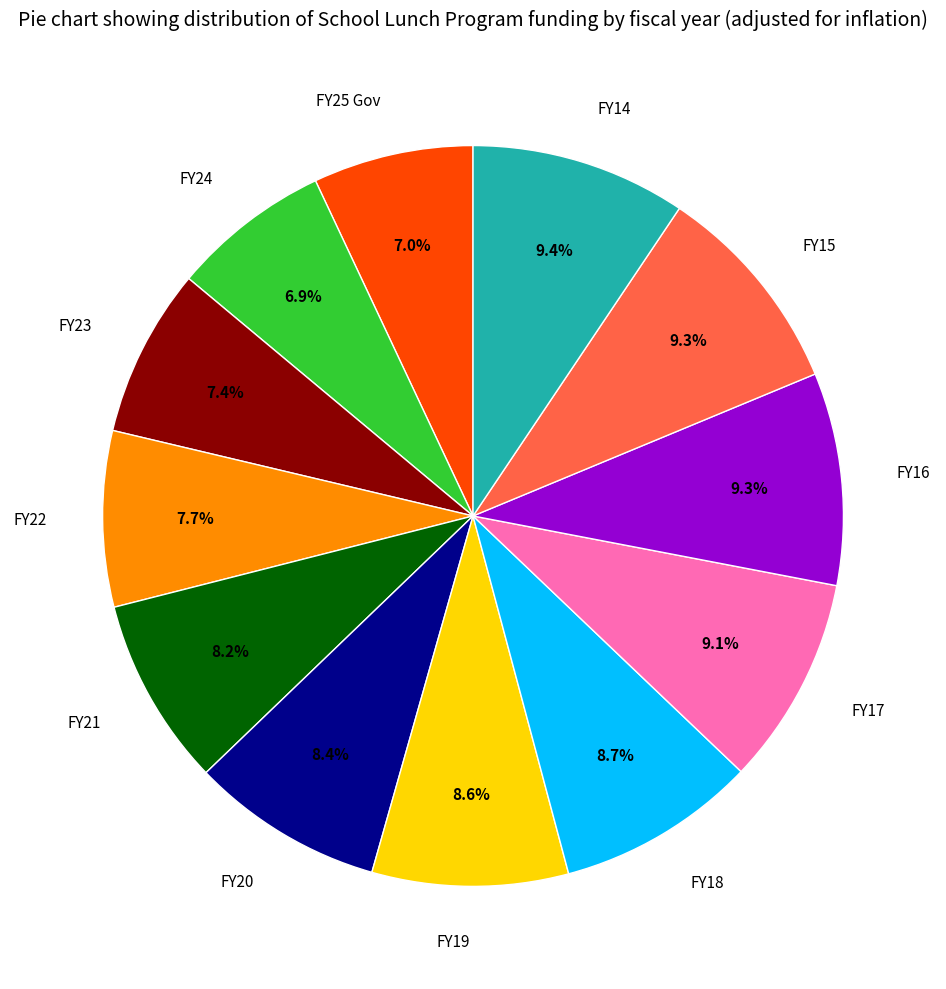

Combined, do FY25 Gov and FY20 account for over 50%?

No